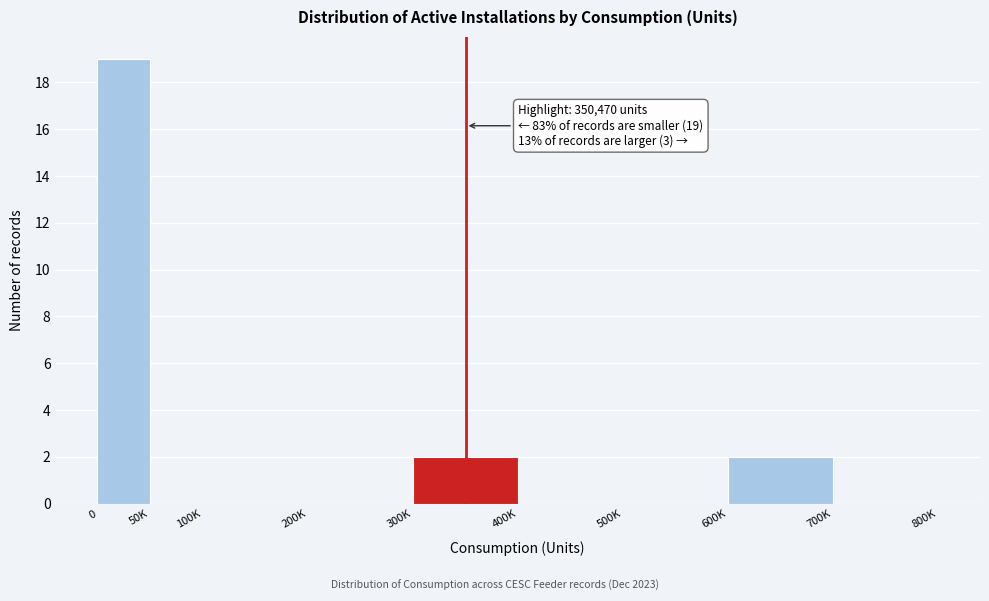

Reading left to right, list all the values displayed in this chart.

0=19	50K=0	100K=0	200K=0	300K=2	400K=0	500K=0	600K=2	700K=0